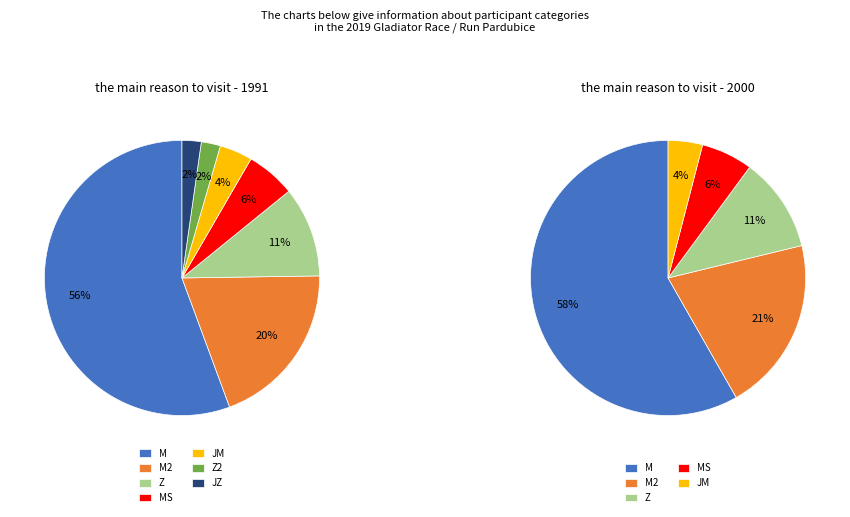

What percentage is the Z slice, to the nearest percent?

11%